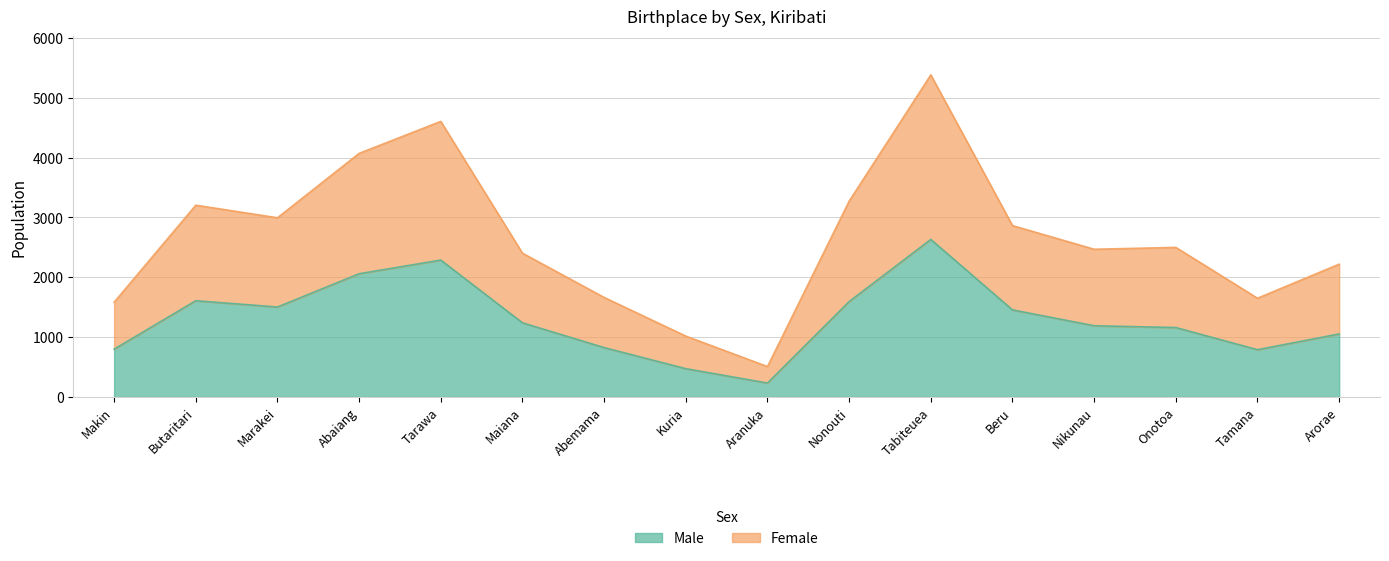

The value of Female at Marakei is 4906. True or false?

False